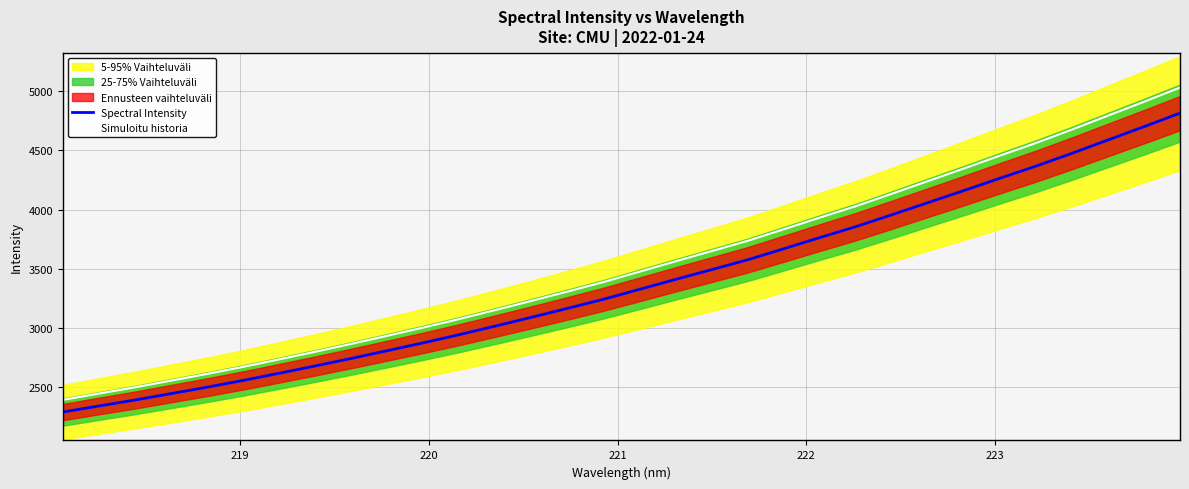

What is the minimum value for Spectral Intensity?

2292.2